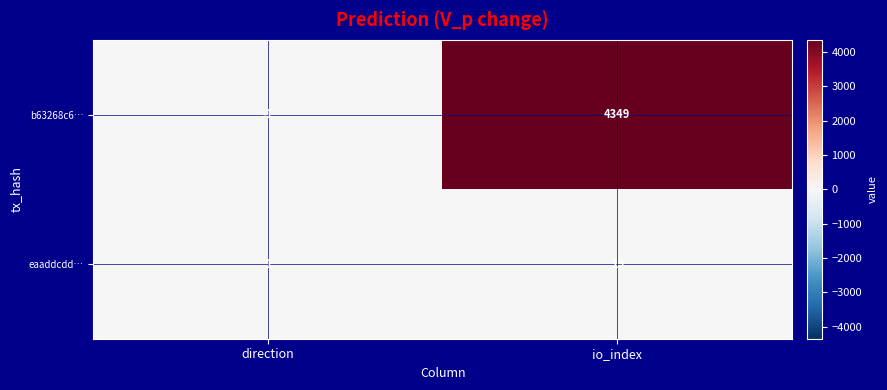

What is the average value of the eaaddcdd… series?

10